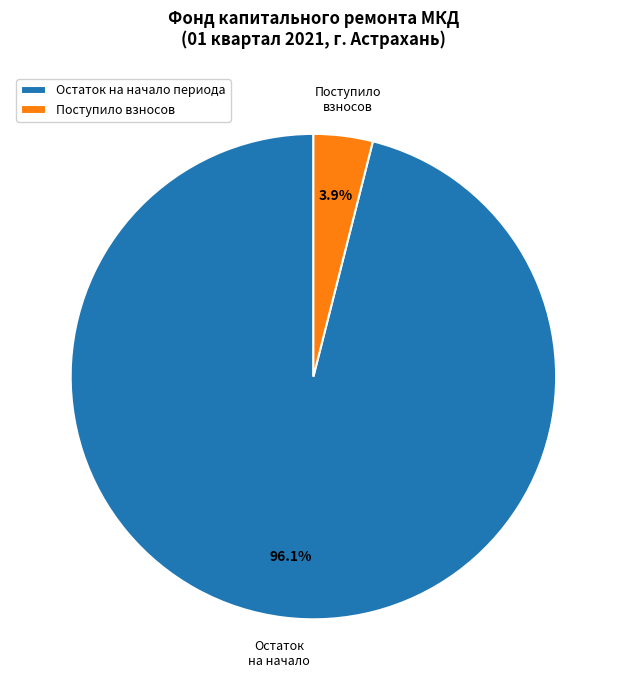

Do Остаток на начало периода and Поступило взносов together represent more than half of the pie?

Yes